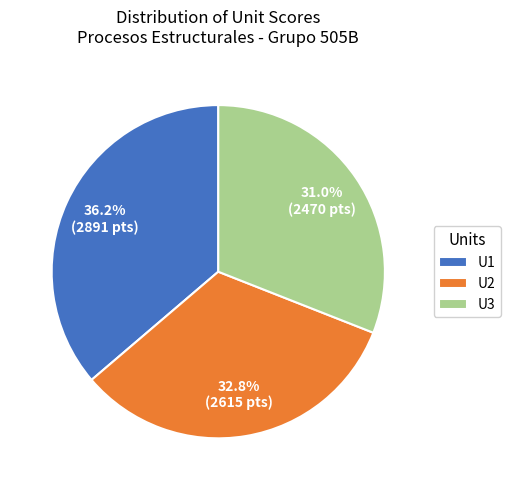

What is the largest slice in the pie chart?

U1